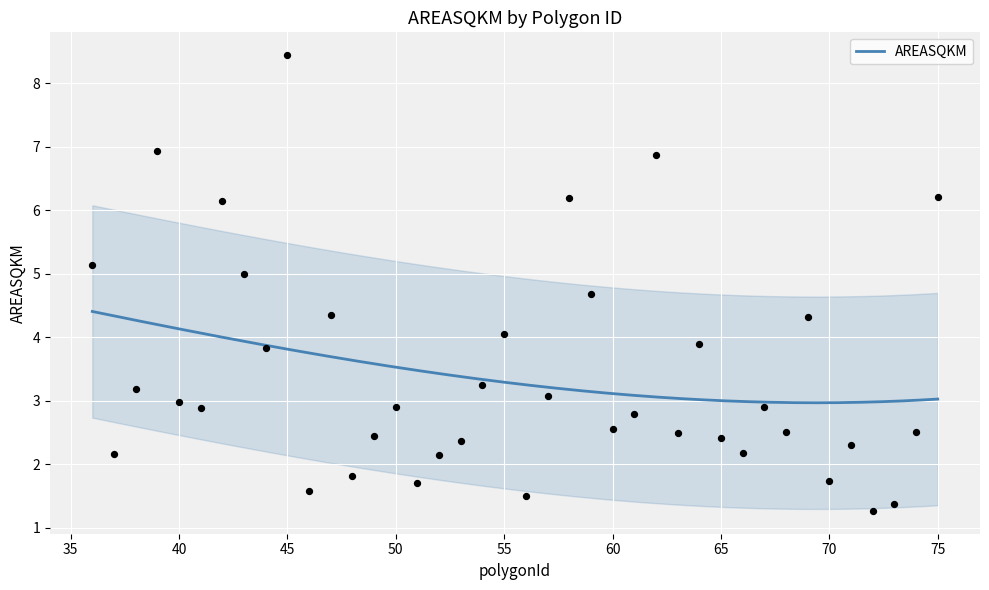

Which has a higher value, 63 or 68?

68